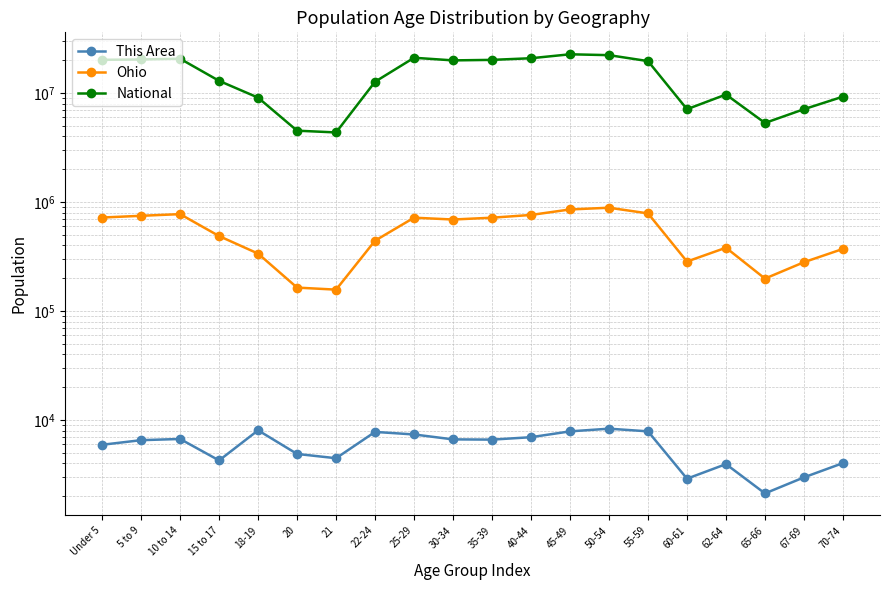

True or false: Ohio has a value of 59751 at 65-66.

False